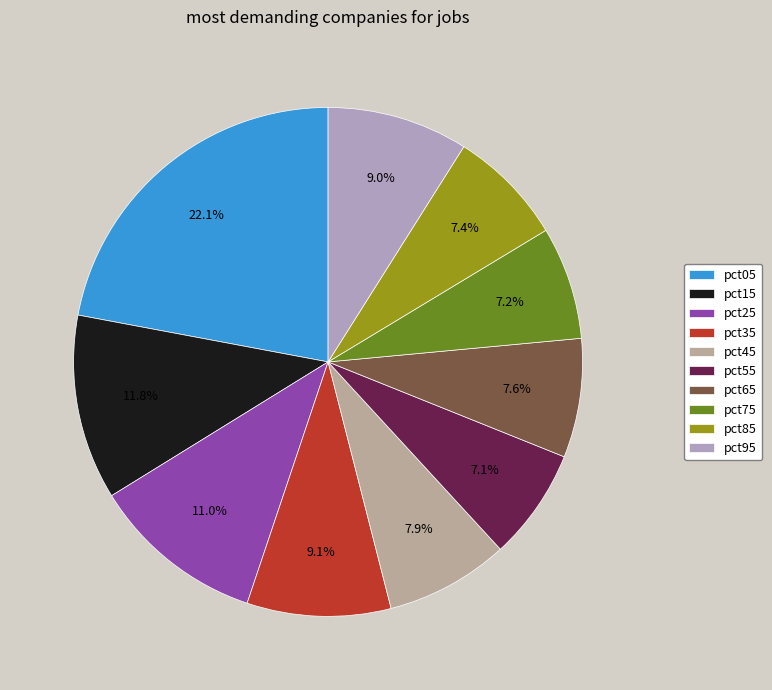

Which has a higher value, pct95 or pct85?

pct95